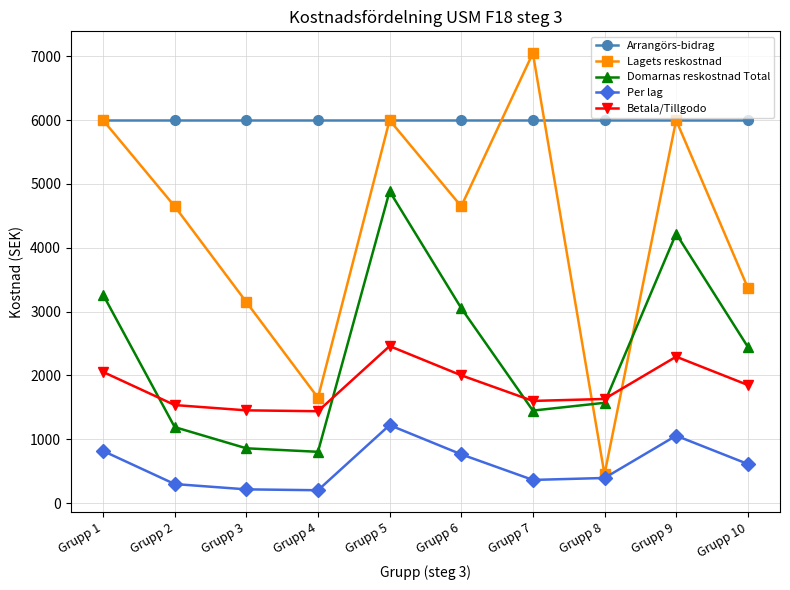

Which category has the highest value in the Domarnas reskostnad Total series?

Grupp 5